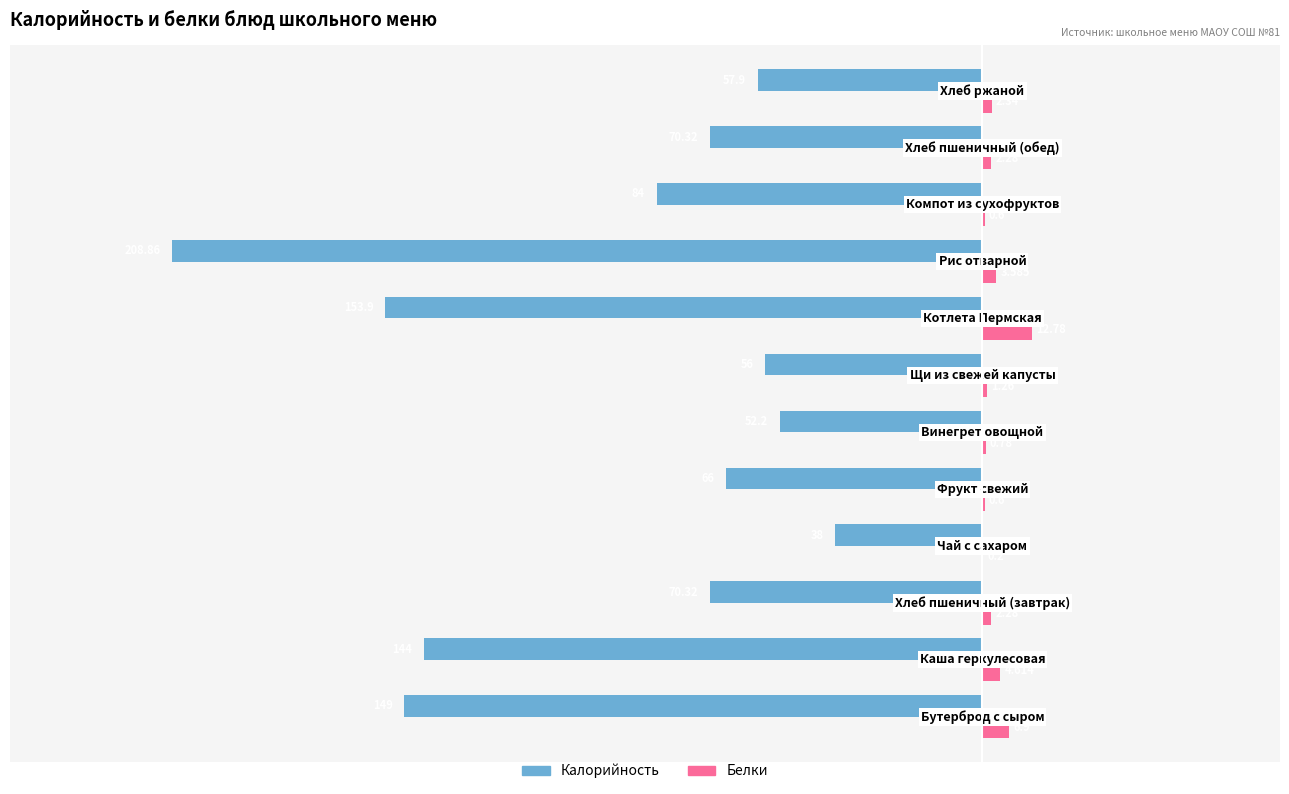

Which series has the largest total across all categories?

Белки